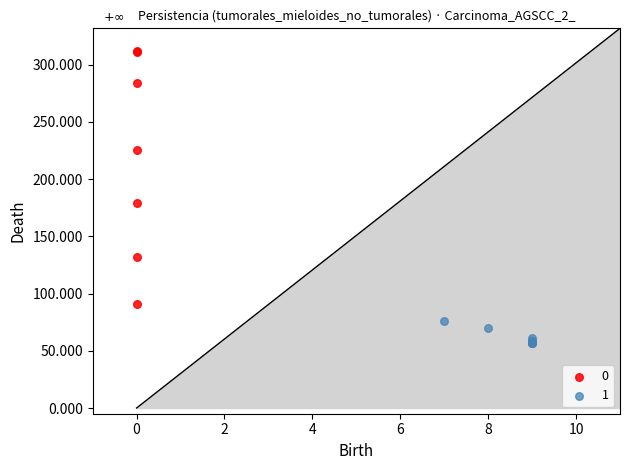

Which series contains the highest Y value?

0